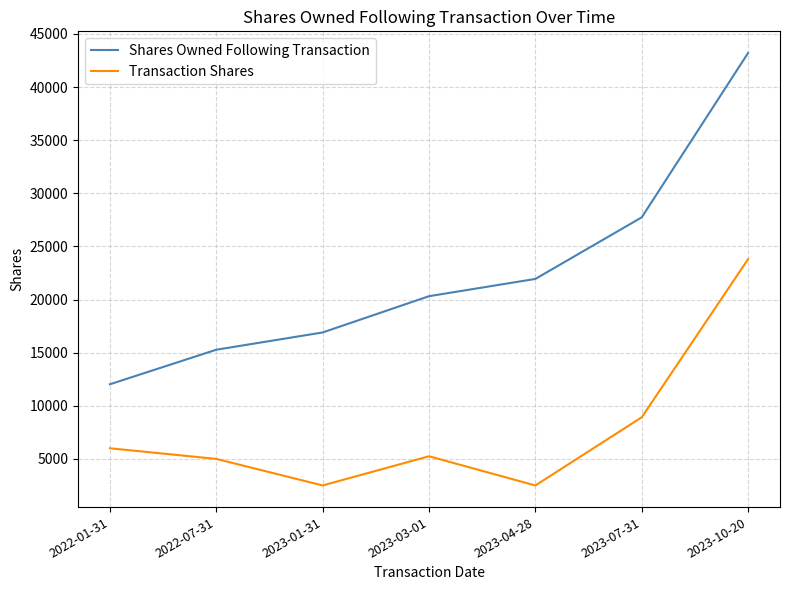

Which series has the widest spread of values?

Shares Owned Following Transaction